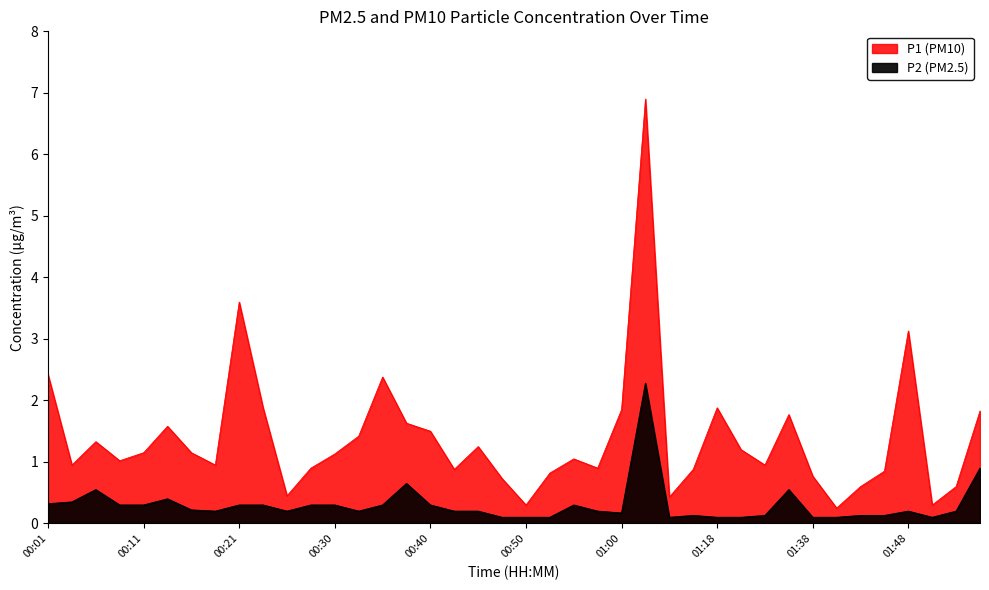

At which label is P2 closest to 1?

01:55